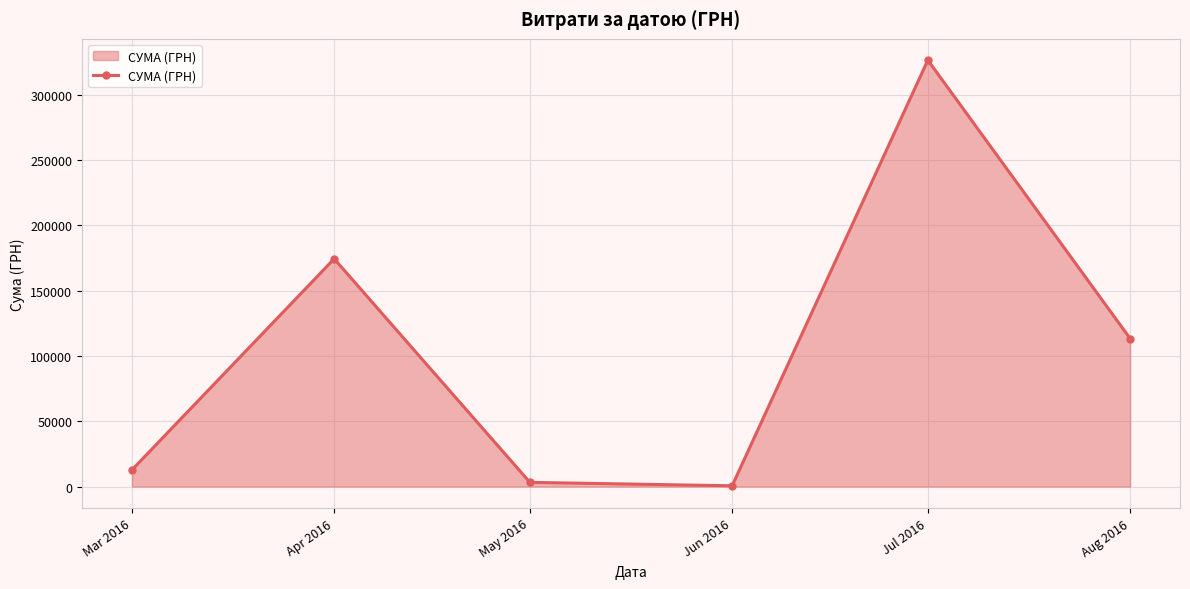

Is it true that the value at Aug 2016 is 69196.0?

False